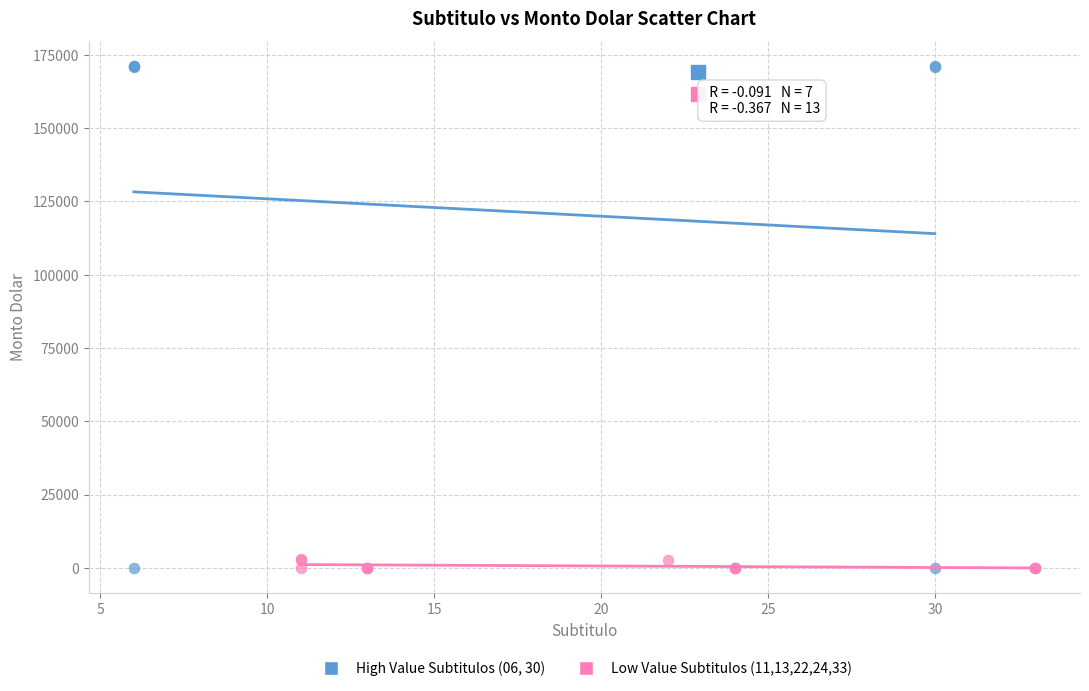

Which series contains the highest Y value?

High Value Subtitulos (06, 30)